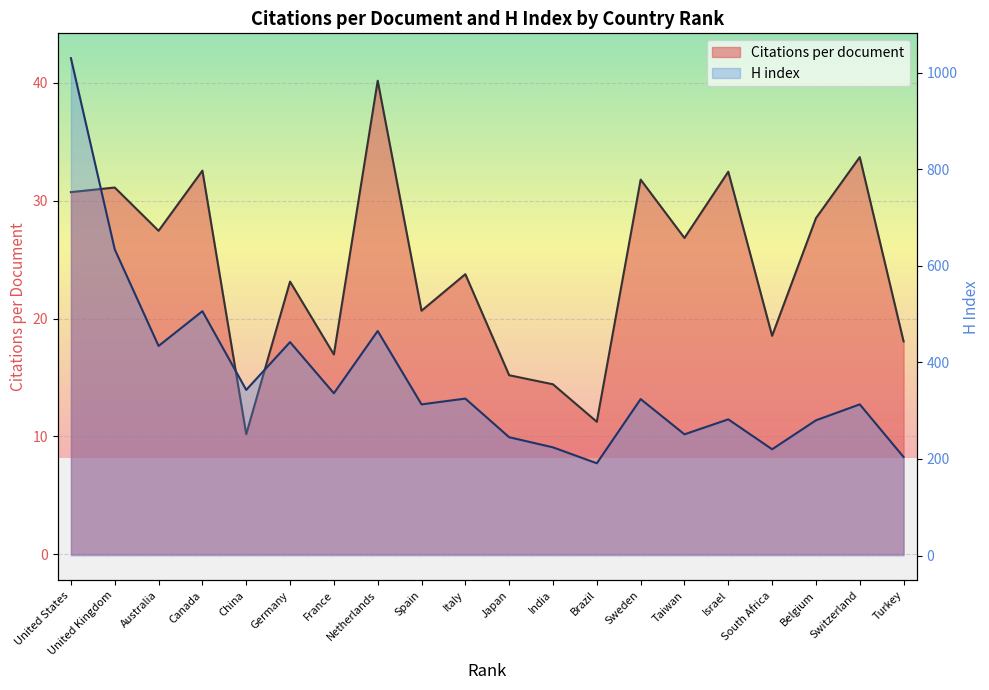

How many data points in Citations per document are above 26?

10